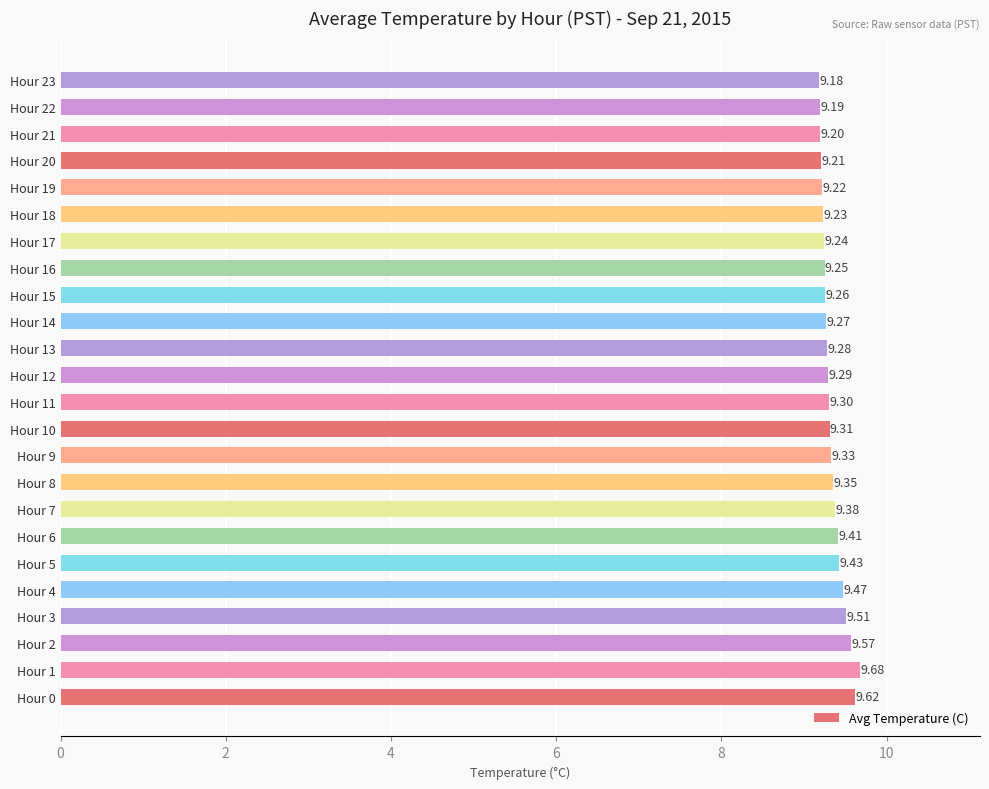

List the labels in order of value, smallest first.

Hour 23, Hour 22, Hour 21, Hour 20, Hour 19, Hour 18, Hour 17, Hour 16, Hour 15, Hour 14, Hour 13, Hour 12, Hour 11, Hour 10, Hour 9, Hour 8, Hour 7, Hour 6, Hour 5, Hour 4, Hour 3, Hour 2, Hour 0, Hour 1